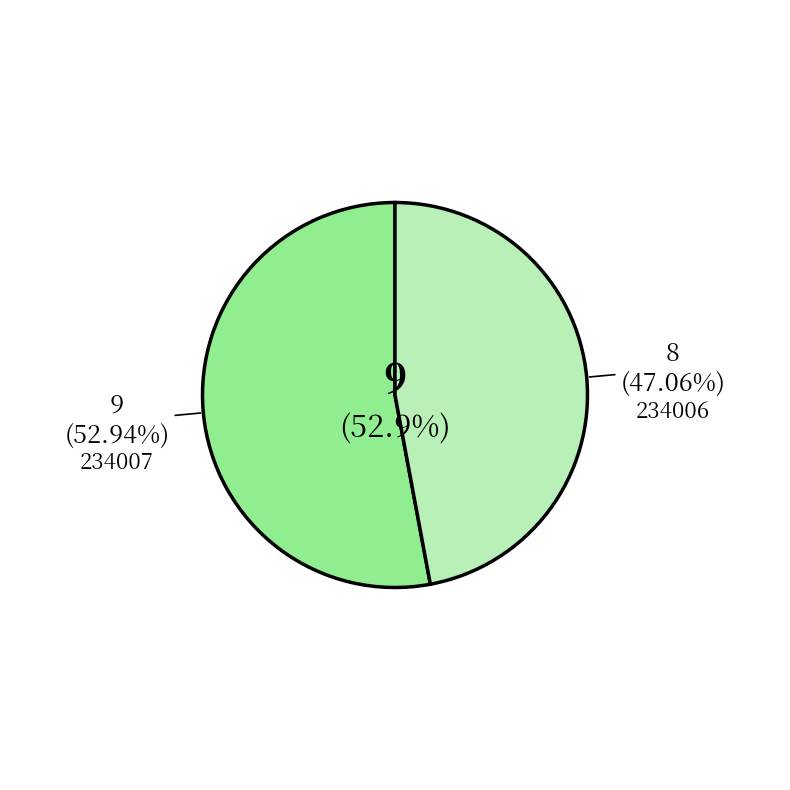

What is the total percentage of 234006 and 234007?

100.0%